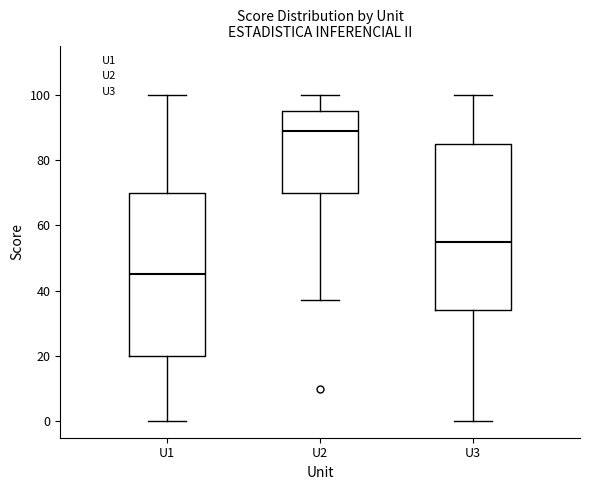

Where does the lower whisker of the box for U1 end on the y-axis? The values are not printed on the chart, so give them approximately, as read against the axis.

0